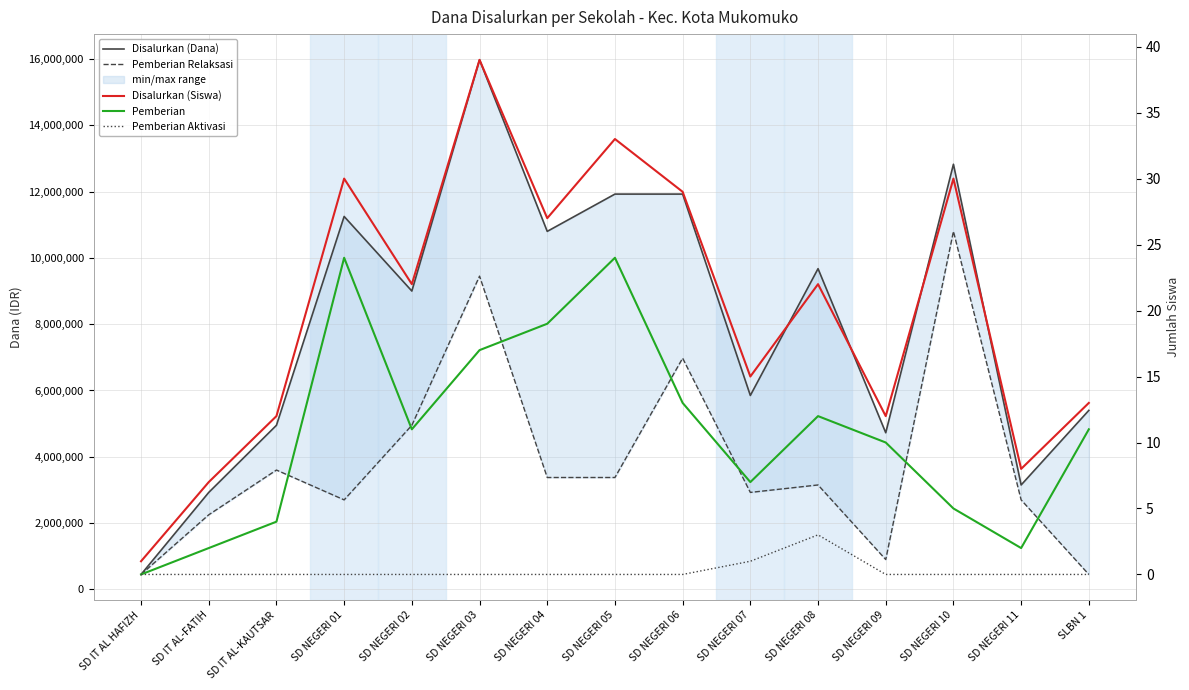

Between SD NEGERI 07 and SLBN 1, which series saw the biggest shift?

Pemberian Relaksasi